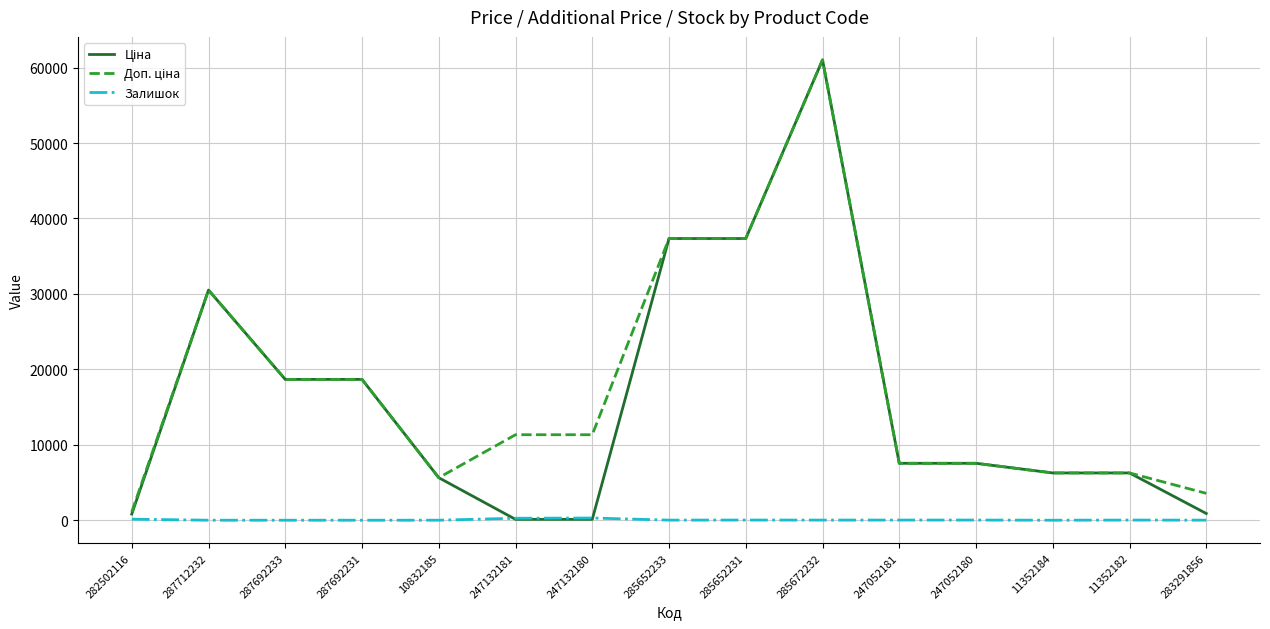

What is the spread (max minus min) of values at 287692231?

18671.5